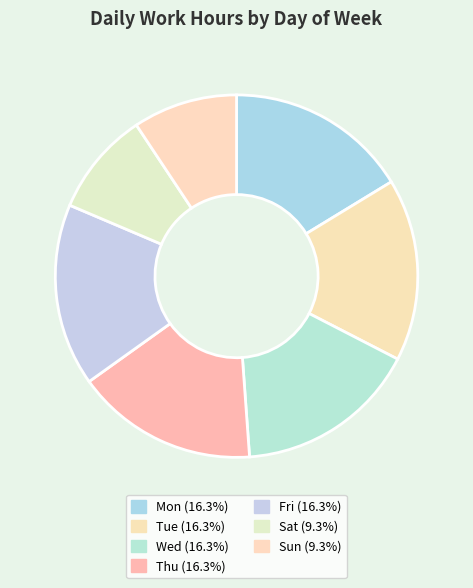

How many slices are in this pie chart?

7